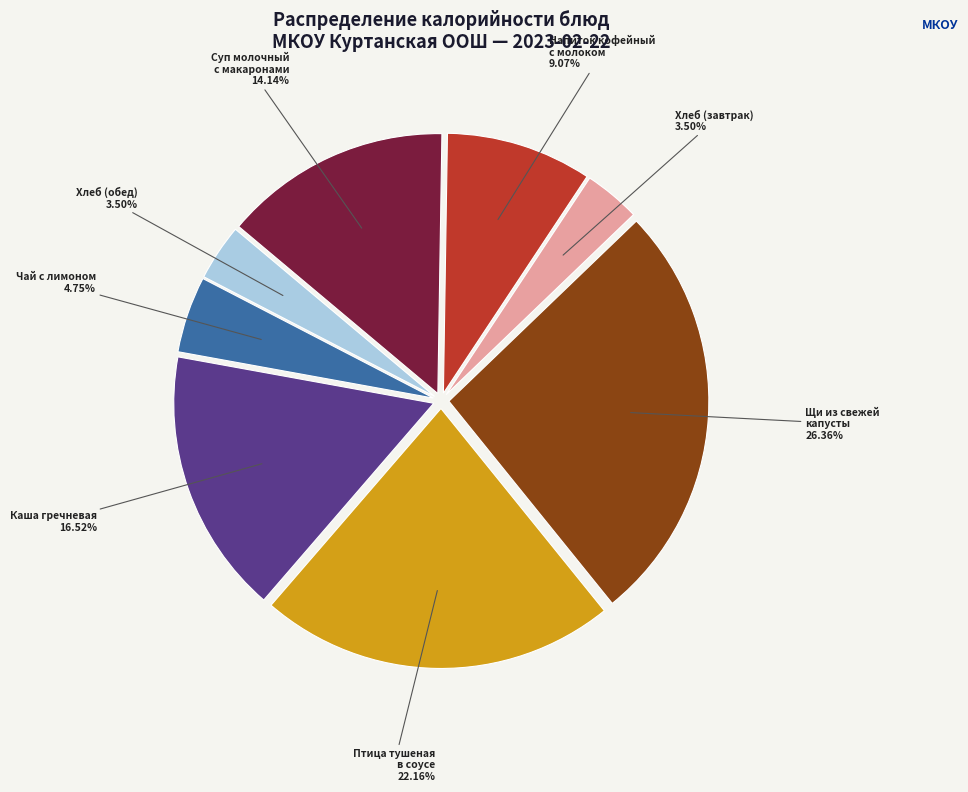

Which has a higher value, Напиток кофейный с молоком or Чай с лимоном?

Напиток кофейный с молоком